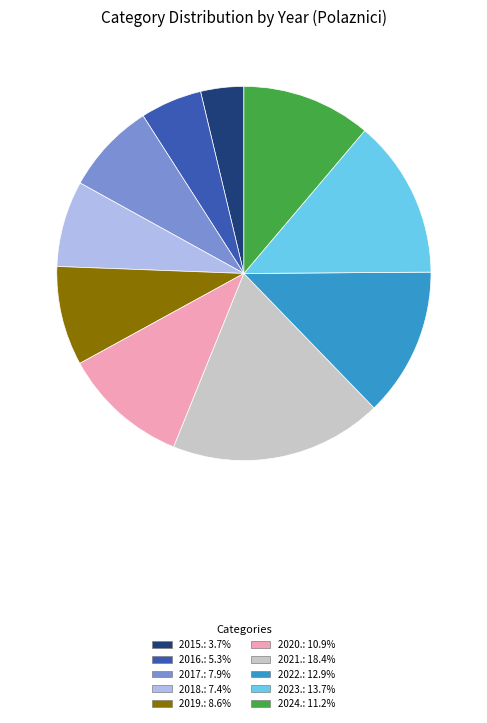

Approximately how many times larger is the value at 2022. compared to 2021.?

0.7